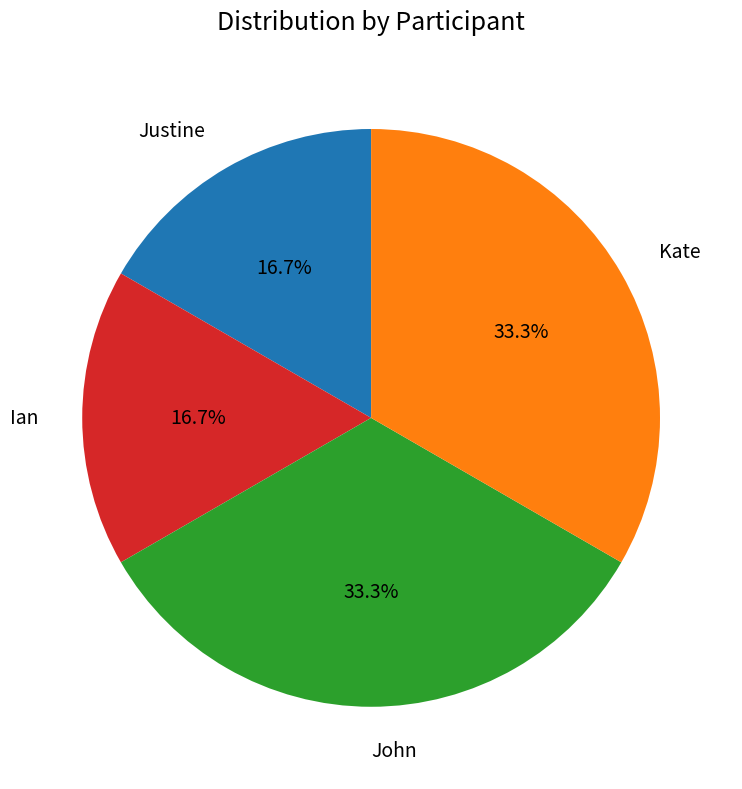

Is it true that John is 33% of the pie?

True